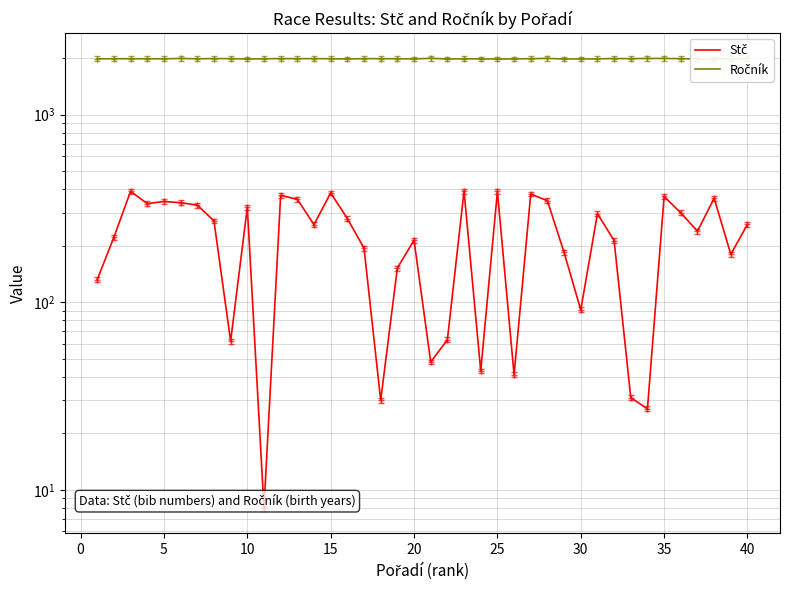

What is the sum of all Stč values?

9229